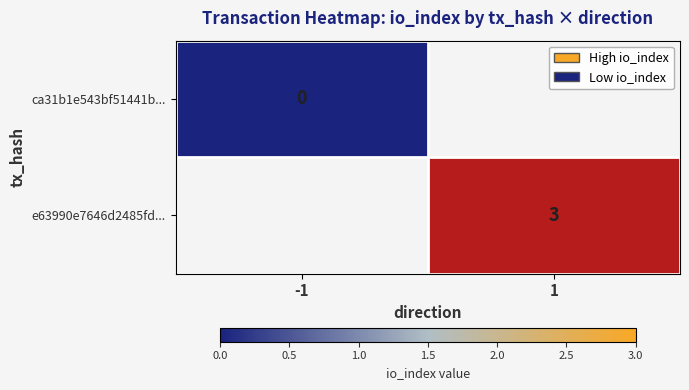

Is it true that e63990e7646d2485fd... equals 3.0 at 1?

True